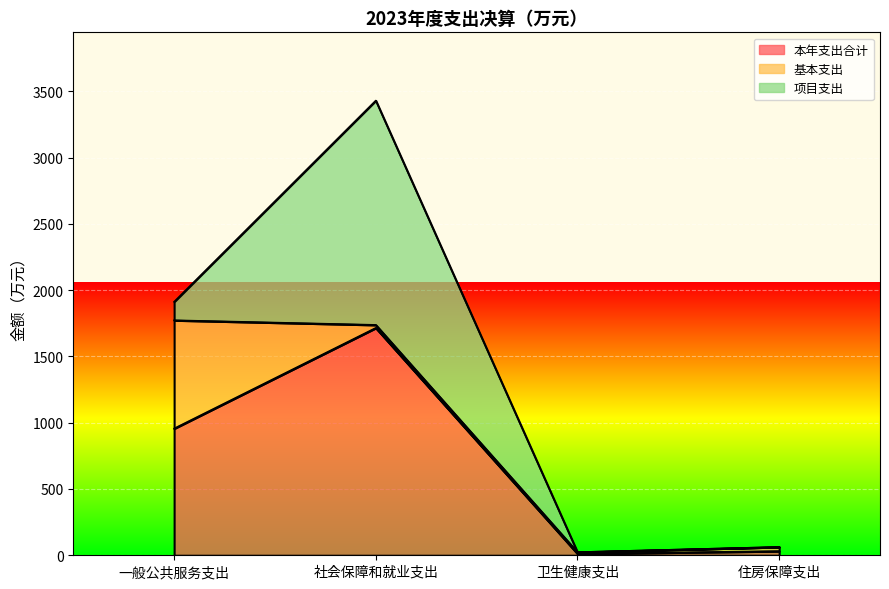

What is the difference between the highest and lowest values at 一般公共服务支出?

816.6